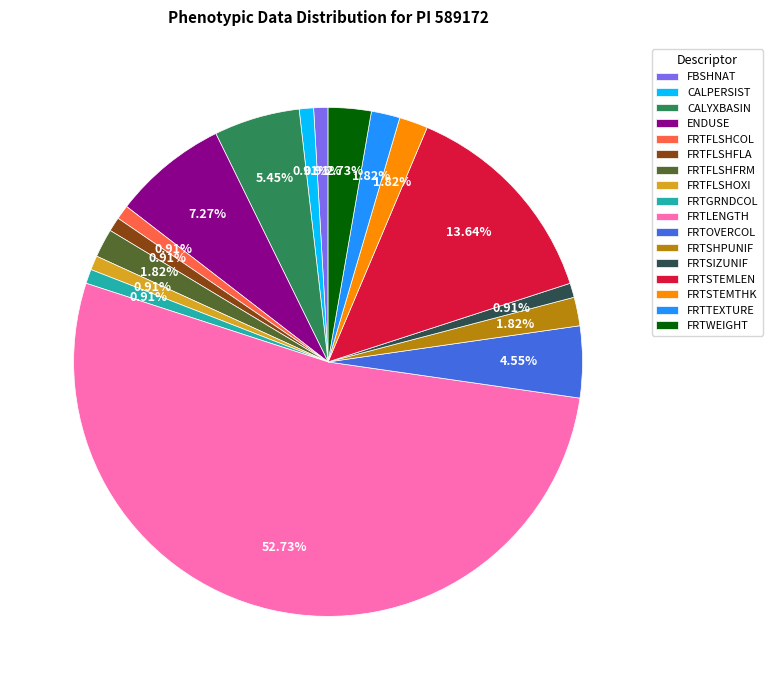

Which slice is the largest?

FRTLENGTH